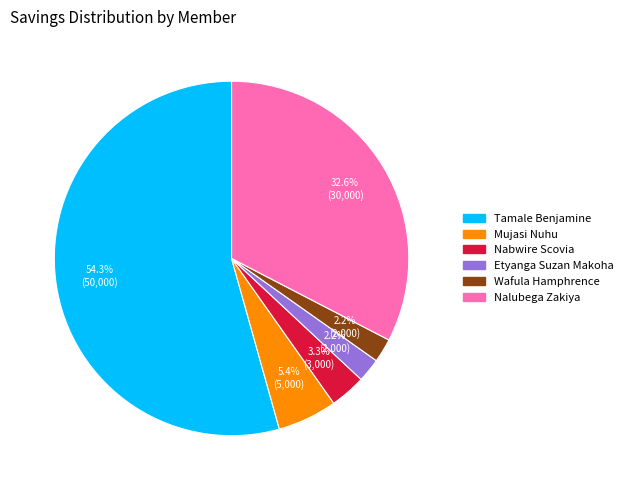

Which slice is the largest?

Tamale Benjamine